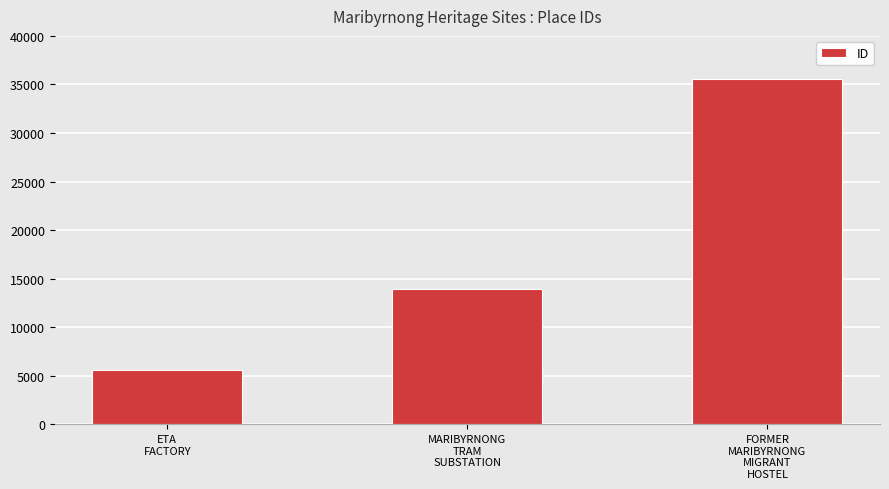

List the labels in order of value, smallest first.

ETA
FACTORY, MARIBYRNONG
TRAM
SUBSTATION, FORMER
MARIBYRNONG
MIGRANT
HOSTEL